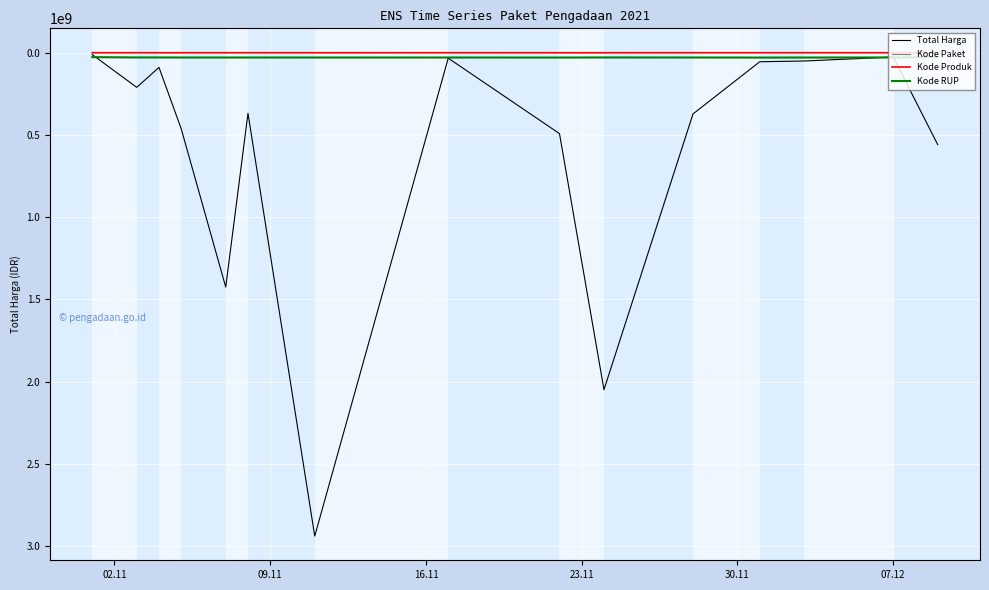

Which series has the largest range (max minus min)?

Total Harga